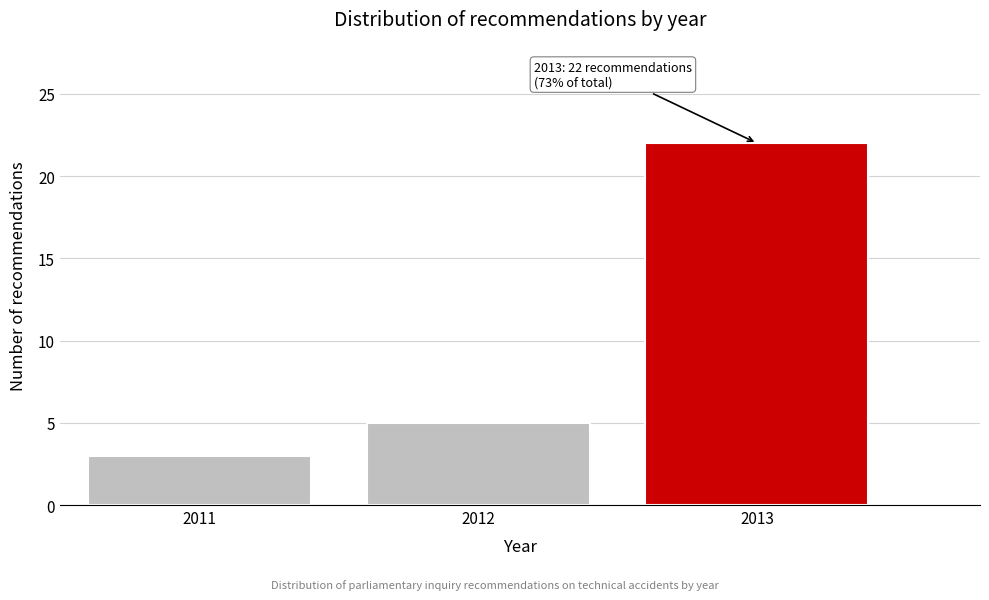

Reading left to right, what are all the values shown in this chart?

3	5	22